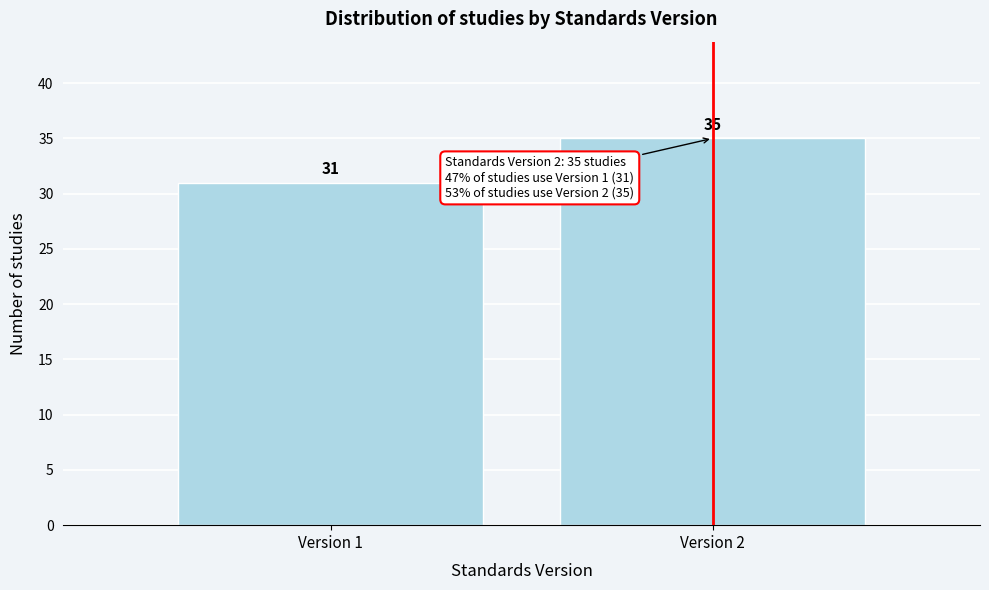

Reading left to right, list all the values displayed in this chart.

Version 1=31	Version 2=35